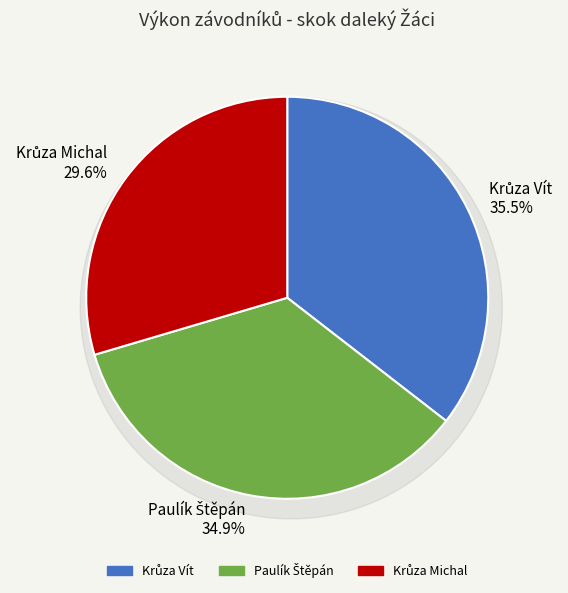

Does any single category account for the majority?

No